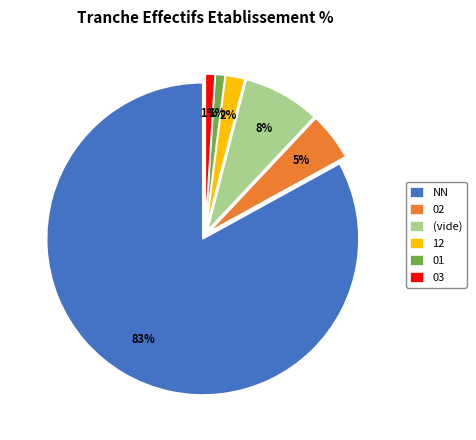

Is the sum of 03 and 01 greater than half?

No